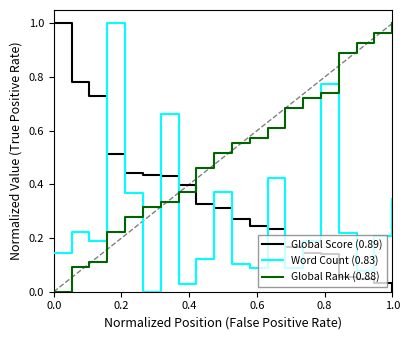

Which series has the largest total across all categories?

Global Rank (0.88)